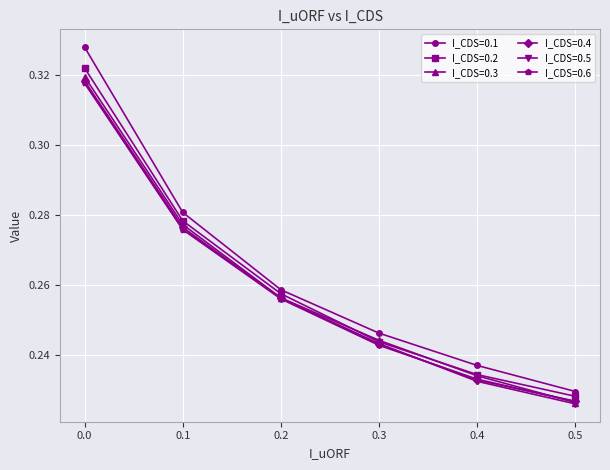

How many I_CDS=0.3 values are between 0 and 1?

6